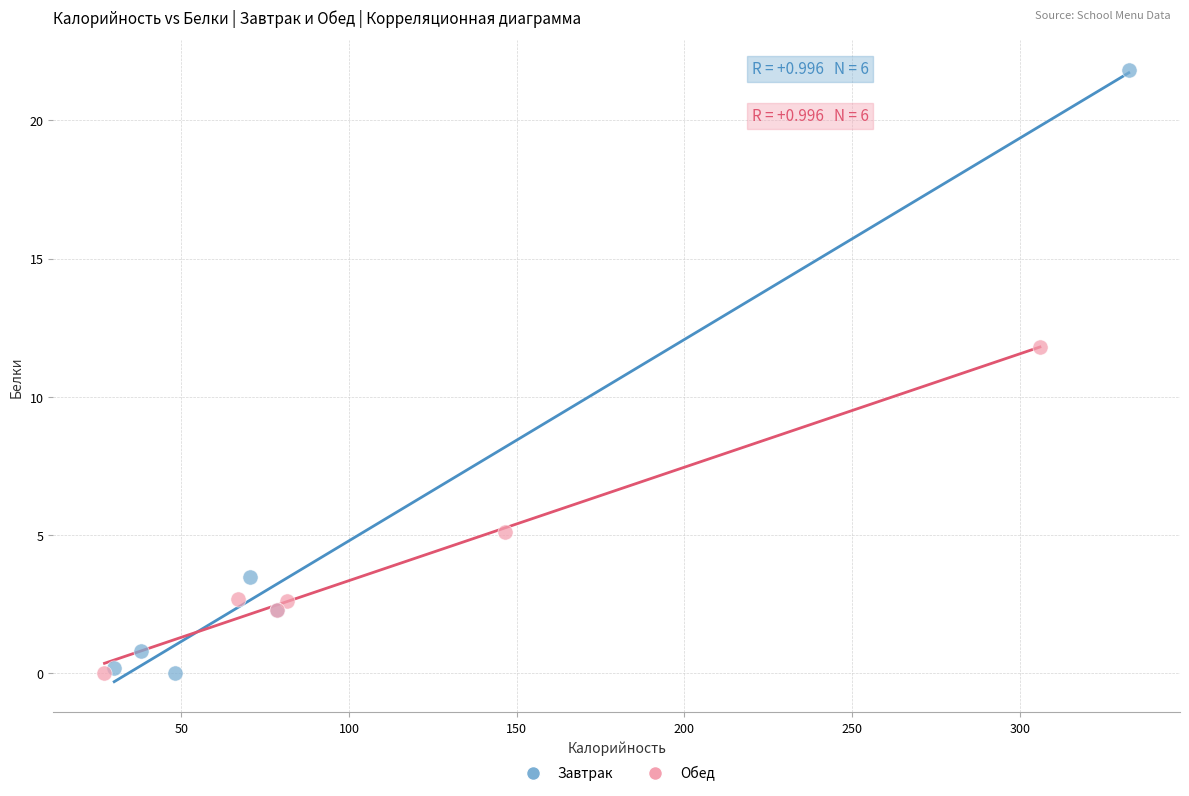

Which series reaches the maximum Y coordinate?

Завтрак